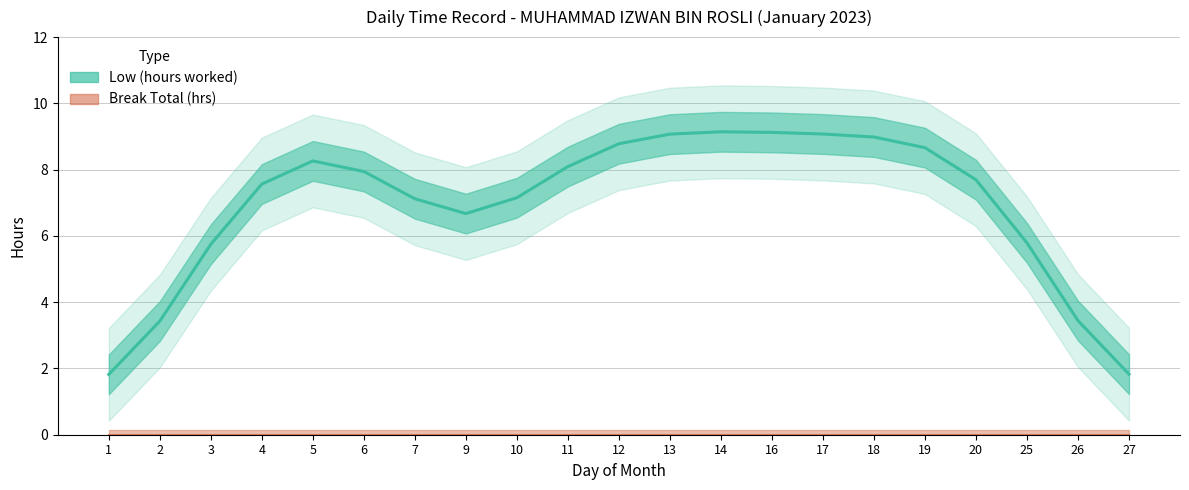

What is the greatest value displayed?

9.3